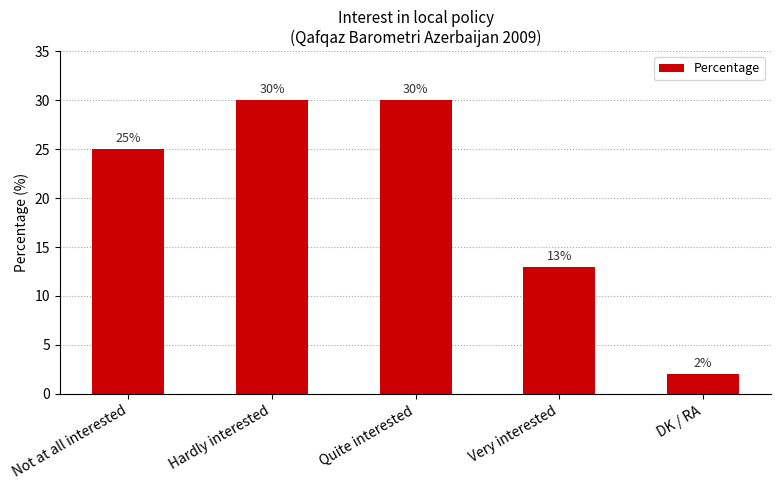

Count the number of data series in this chart.

1